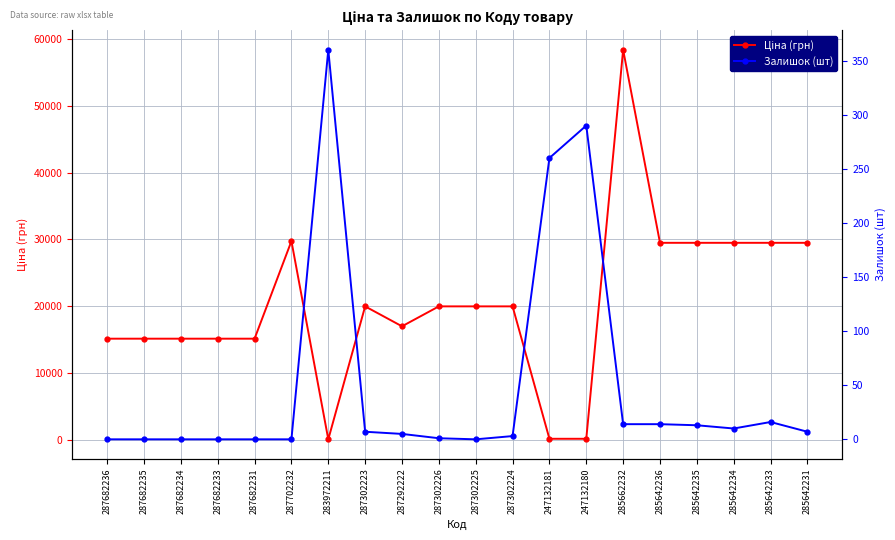

Read the Ціна (грн) value at 283972211.

32.0